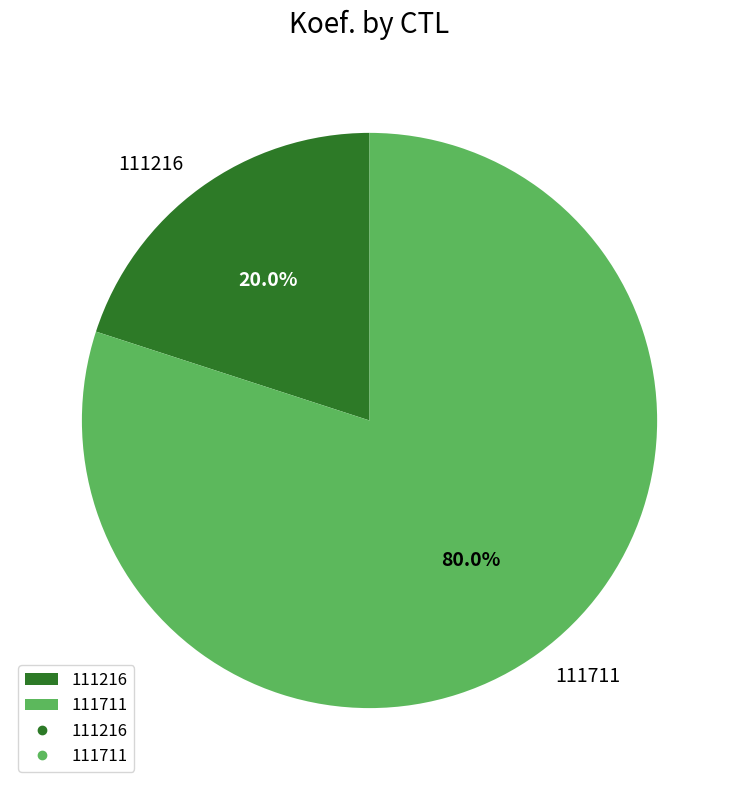

What is the total percentage of 111711 and 111216?

100.0%